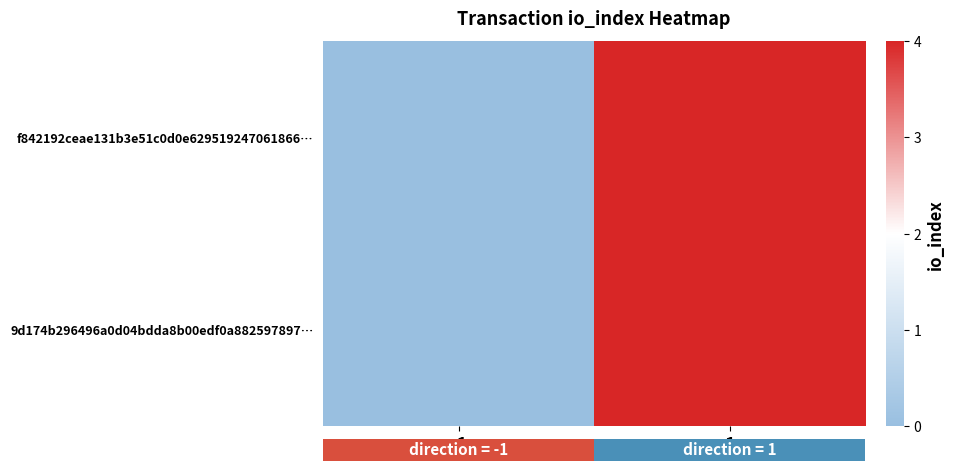

What is the greatest value displayed?

4